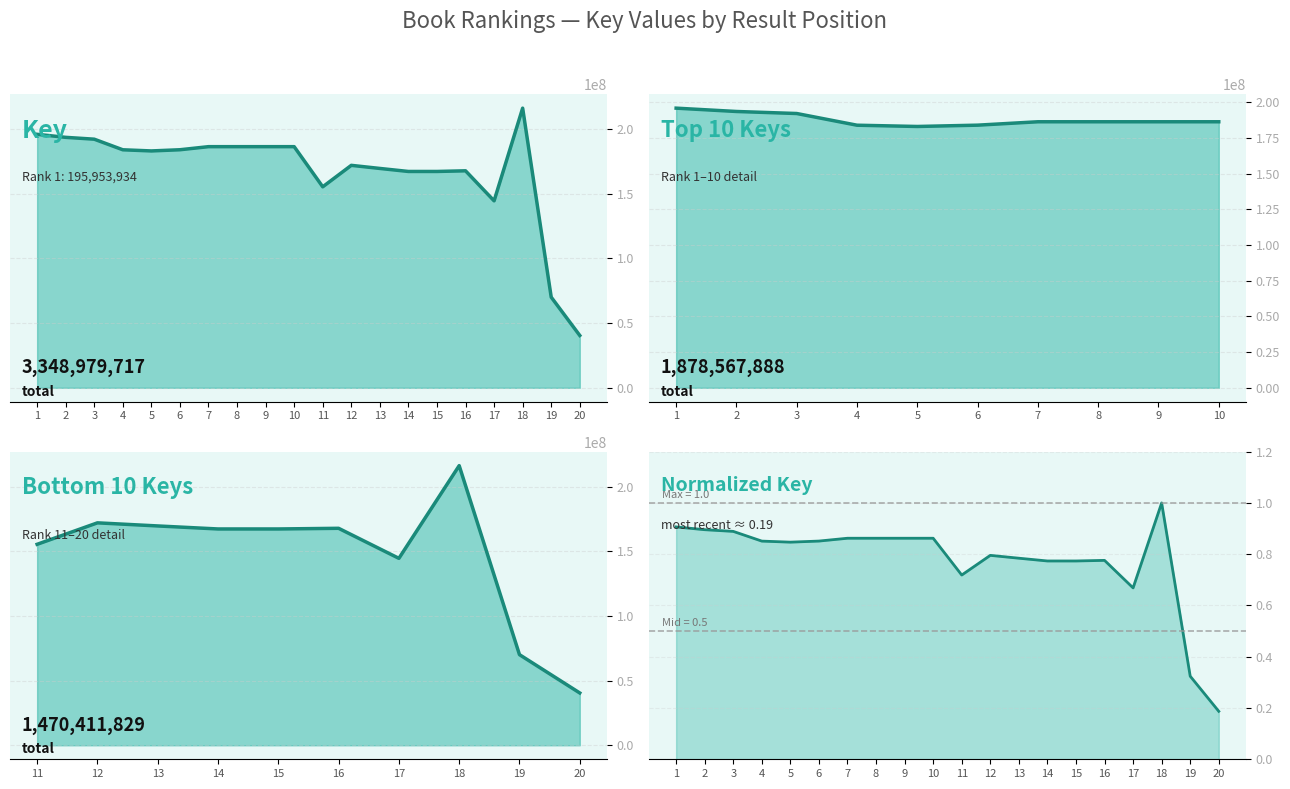

Rank the categories by value from lowest to highest.

20, 19, 17, 11, 14, 15, 16, 13, 12, 5, 4, 6, 8, 10, 9, 7, 3, 2, 1, 18